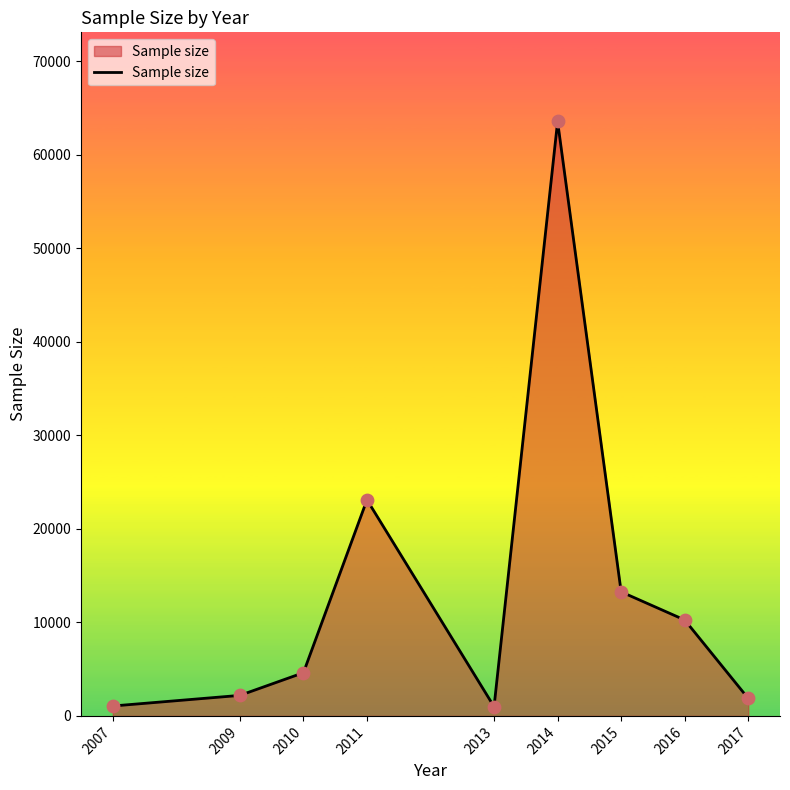

What is the ratio of the value at 2015 to the value at 2014?

0.2